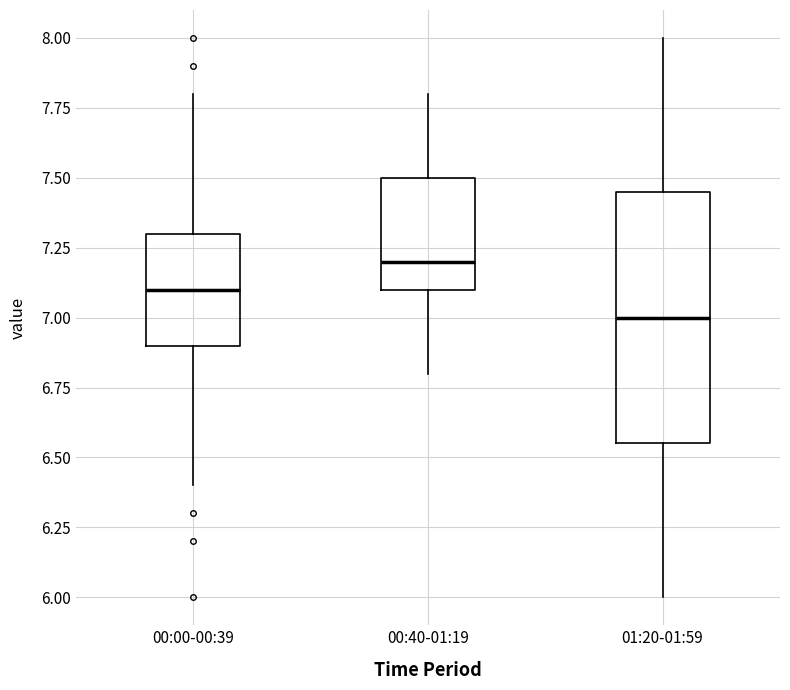

Where does the median line of the box for 01:20-01:59 sit on the y-axis? The values are not printed on the chart, so give them approximately, as read against the axis.

7.00